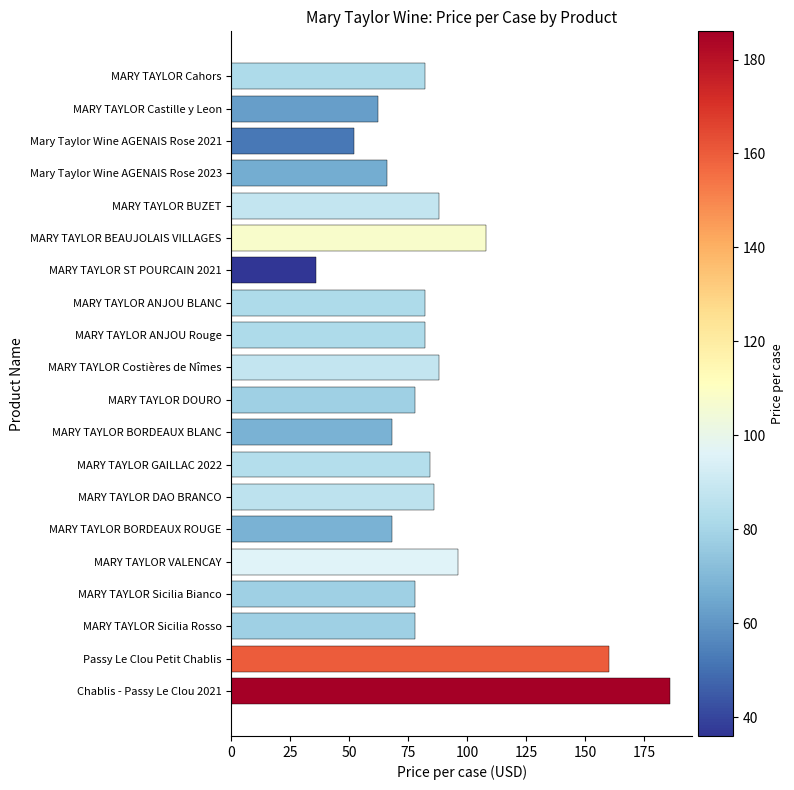

True or false: the data shows 138 at MARY TAYLOR Sicilia Bianco.

False